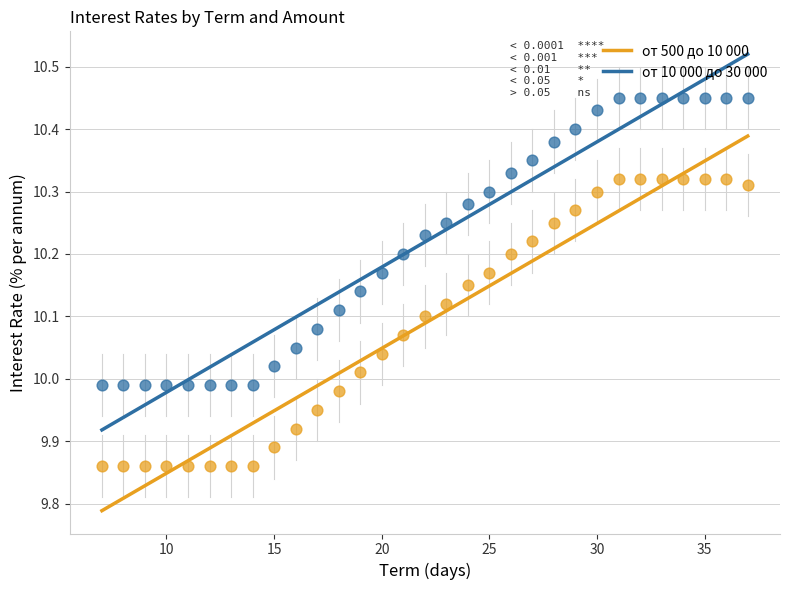

Which series contains the lowest Y value?

от 500 до 10 000